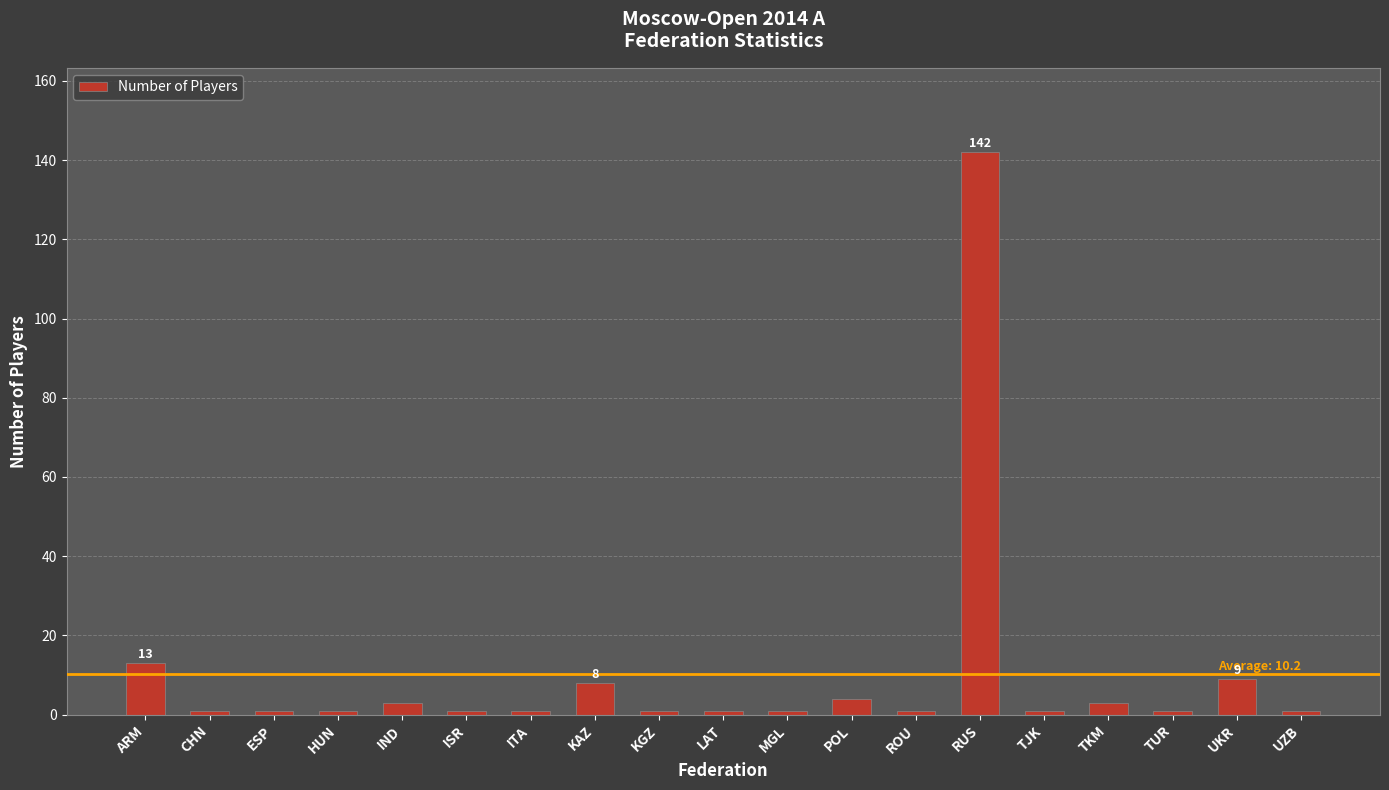

What is the label of the 2nd bar from the right?

UKR